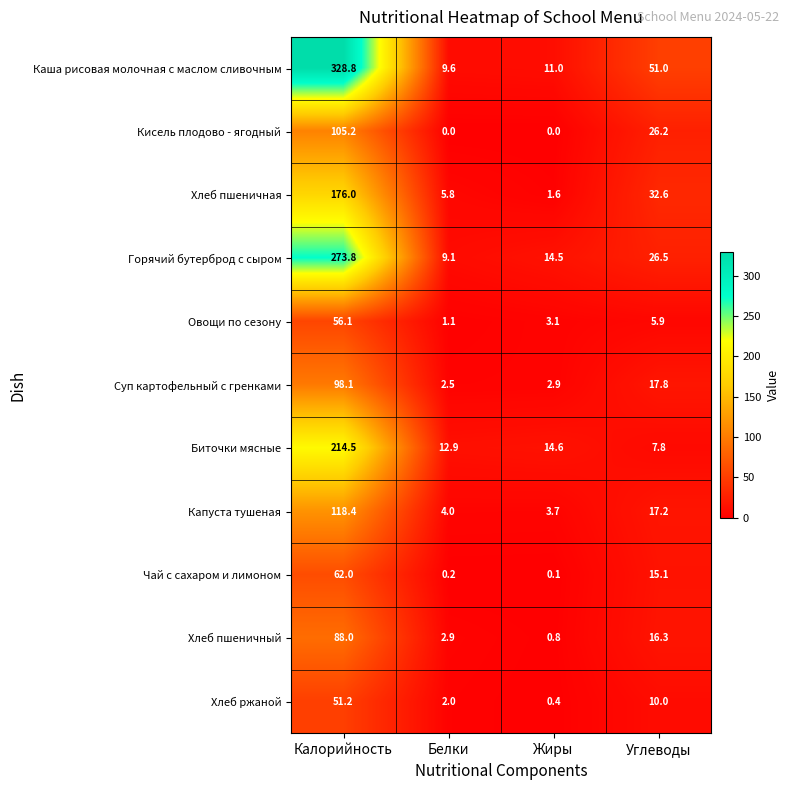

At which label does Кисель плодово - ягодный first exceed 26?

Калорийность